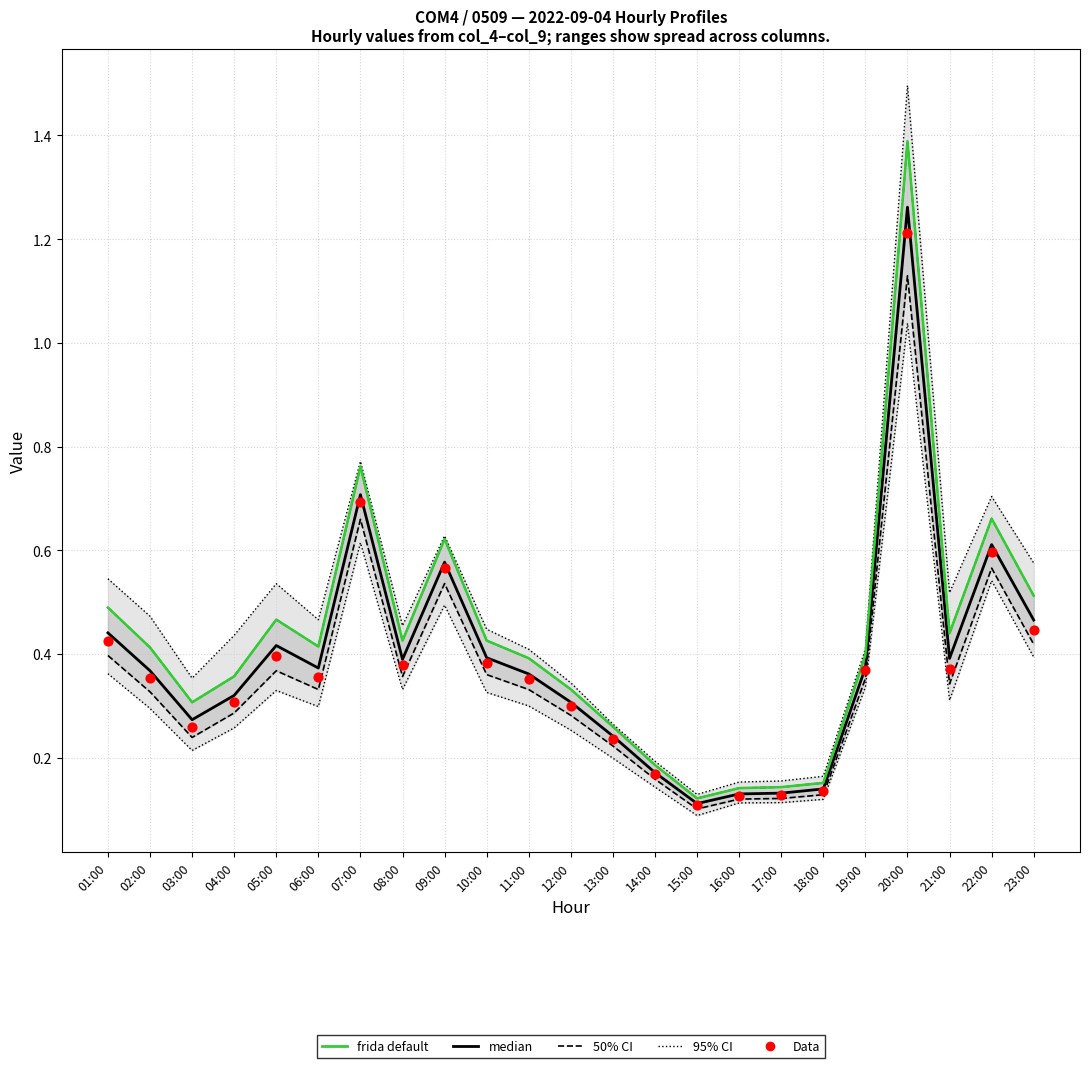

What is the total value across all series at 15:00?

0.6